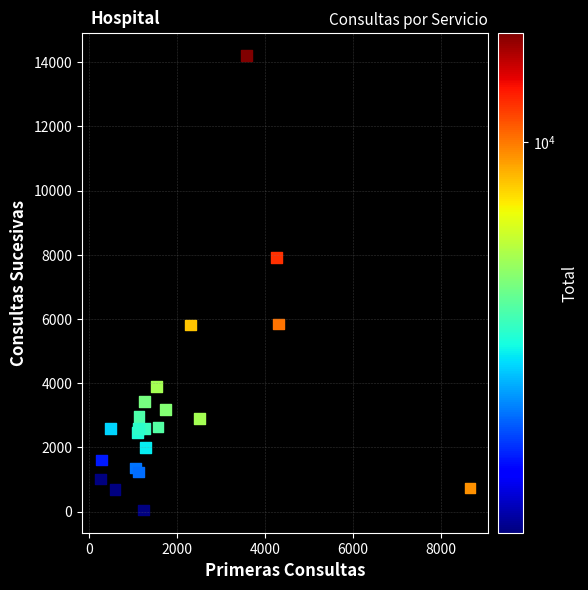

What Y value in the scatter plot is closest to 7129?

7907